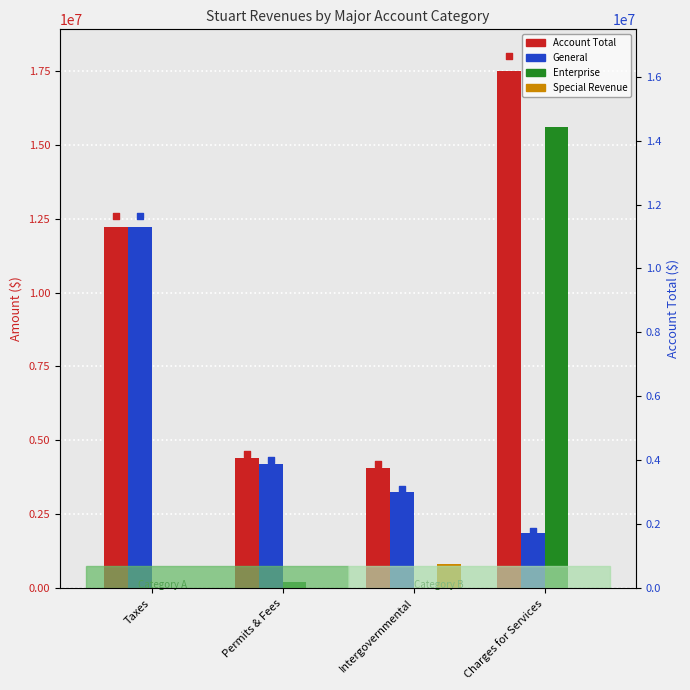

Is the value of Enterprise at Permits & Fees greater than the value of Account Total at Taxes?

No